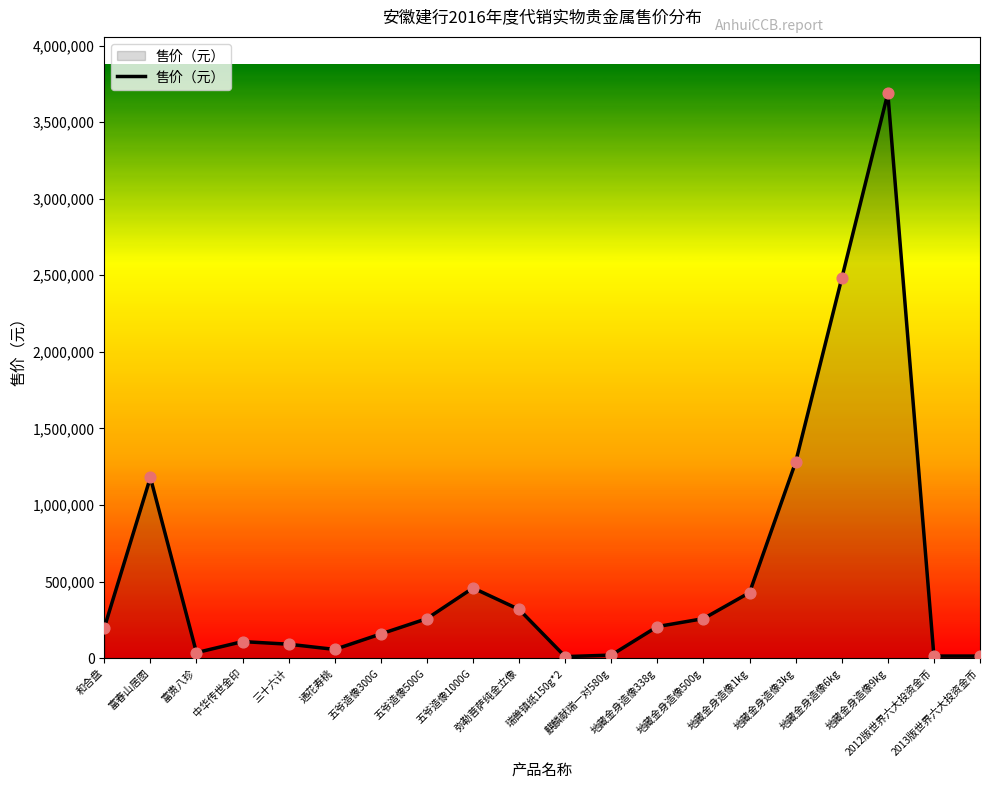

Which has a higher value, 2013版世界六大投资金币 or 和合盘?

和合盘